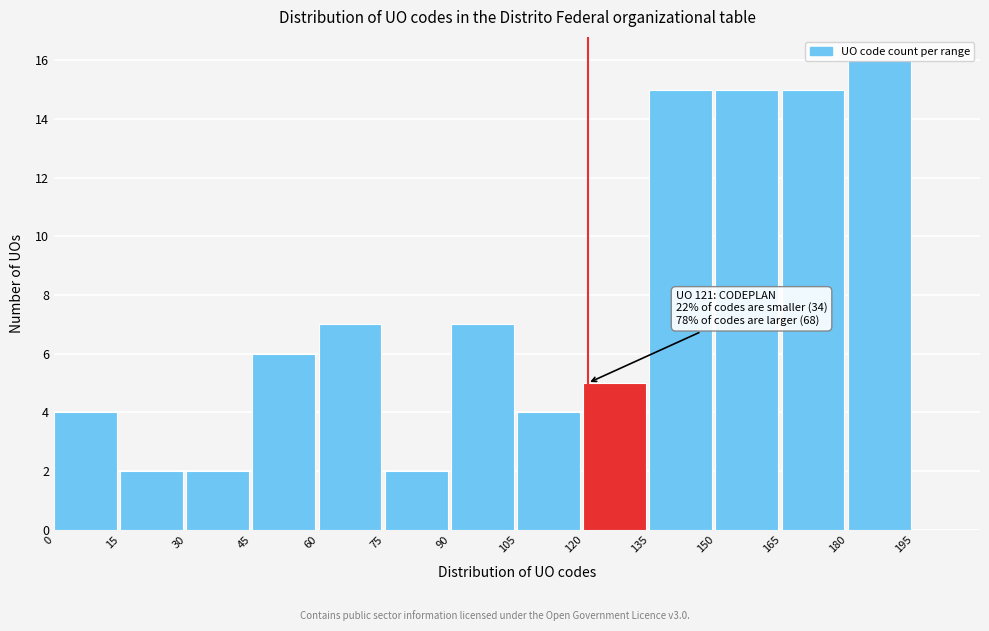

Over which range of the x-axis is the bar tallest?

180 to 195